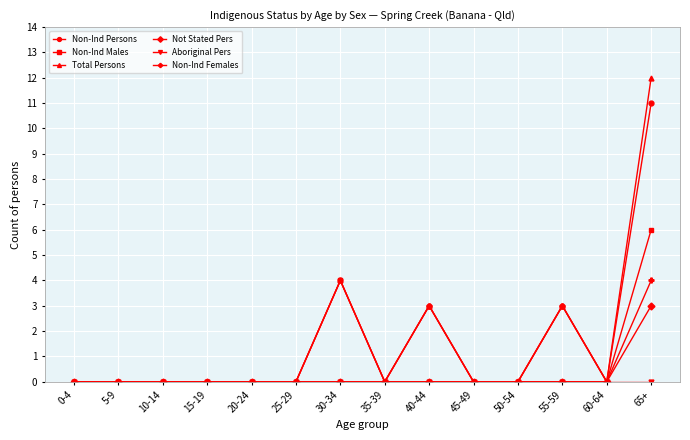

Which series has the largest range (max minus min)?

Total Persons